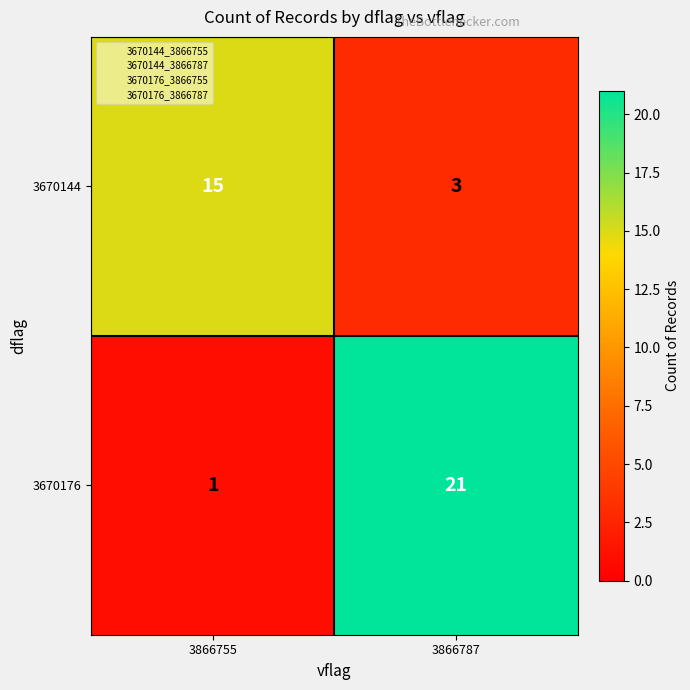

What is the maximum value shown in the chart?

21